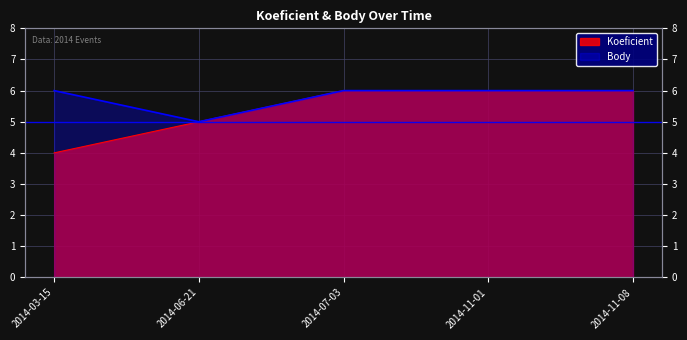

What is the label of the 1st point from the left?

2014-03-15